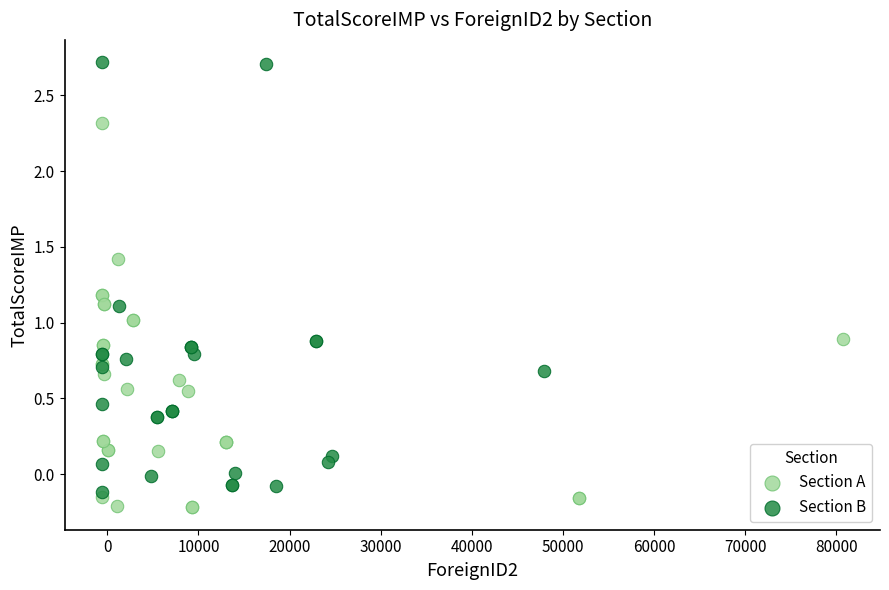

Which series contains the highest Y value?

Section B